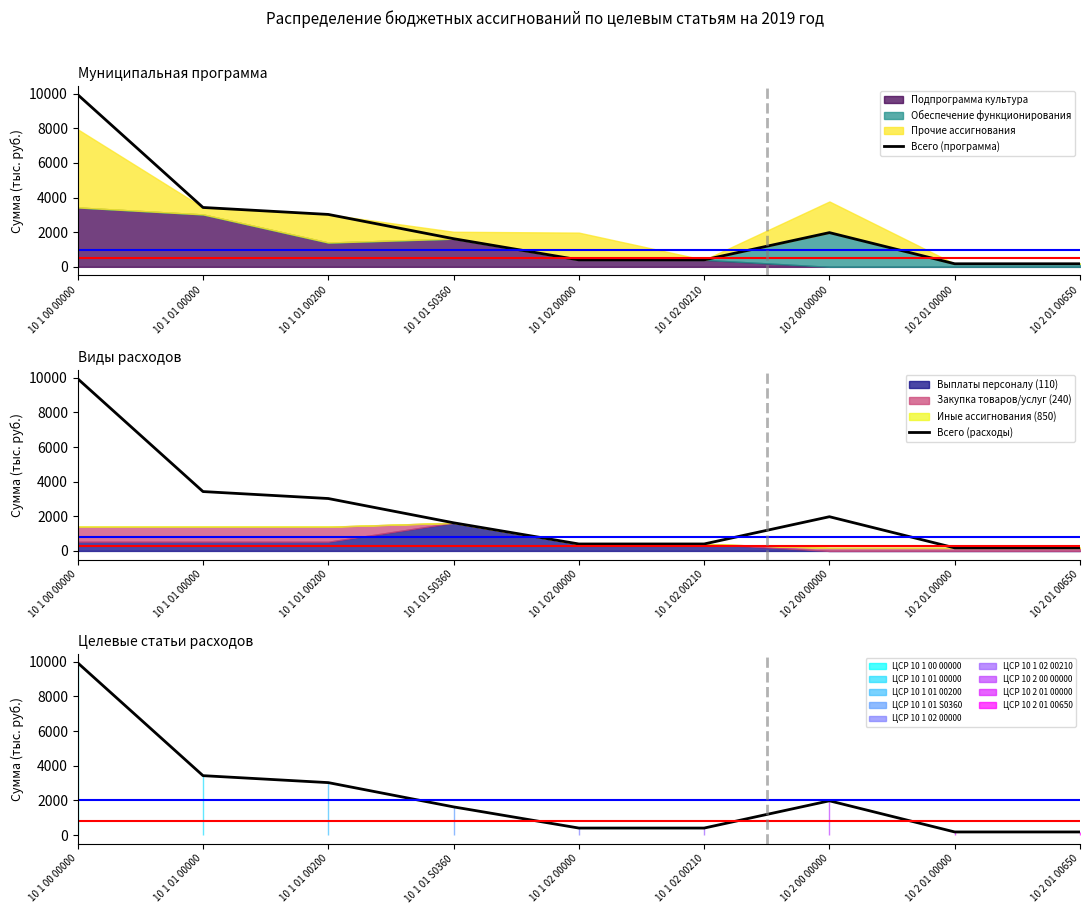

The value of Всего (расходы) at 10 2 01 00650 is 177.0. True or false?

True